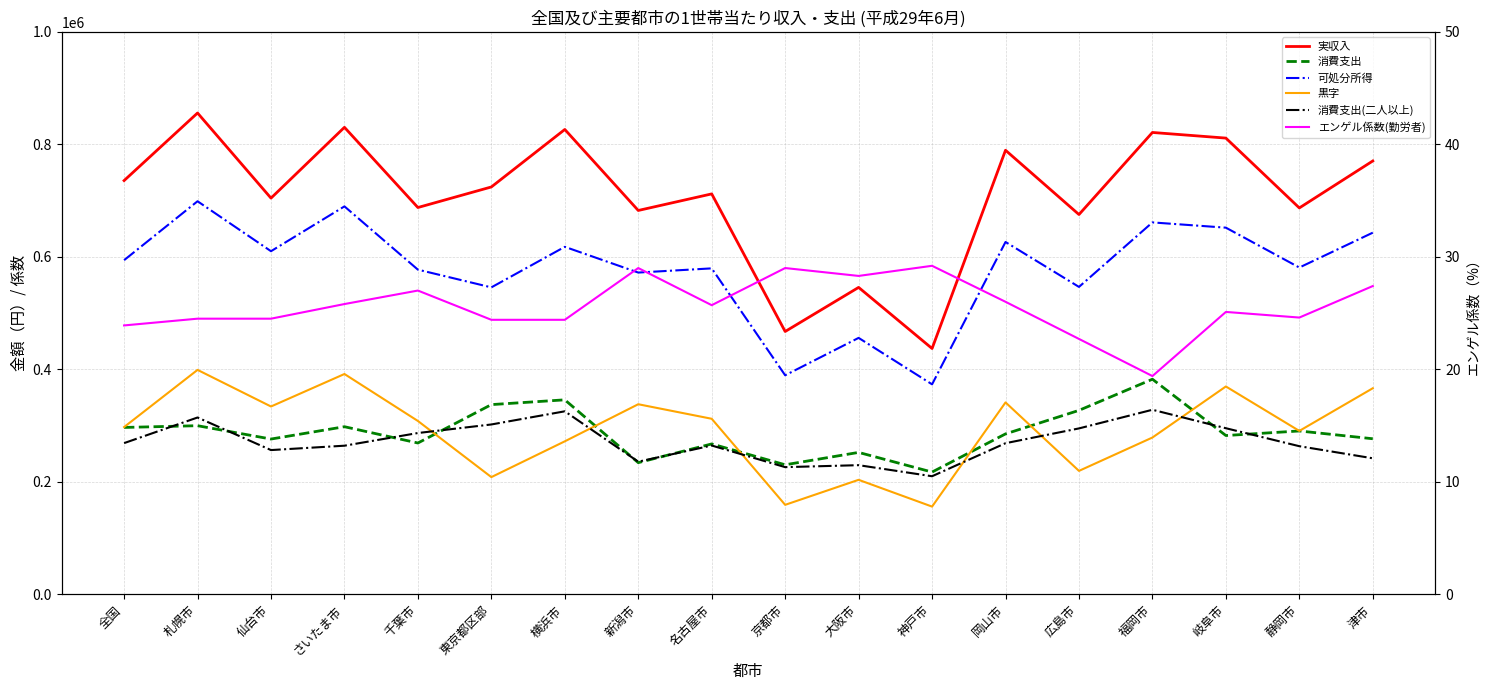

What is the spread (max minus min) of values at 福岡市?

820997.6